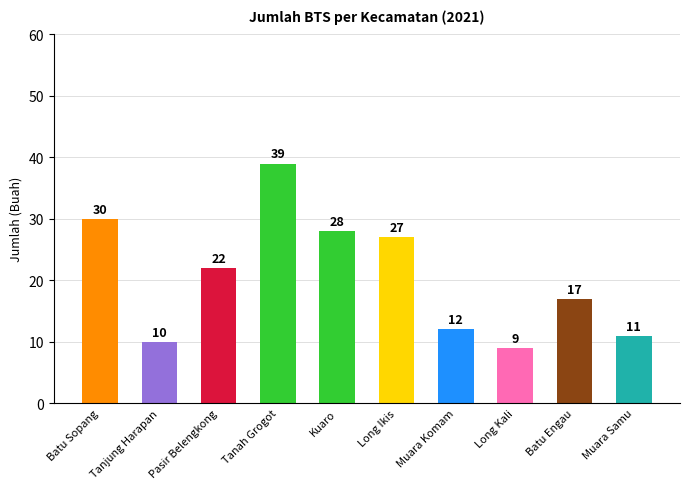

What is the sum of all values?

205